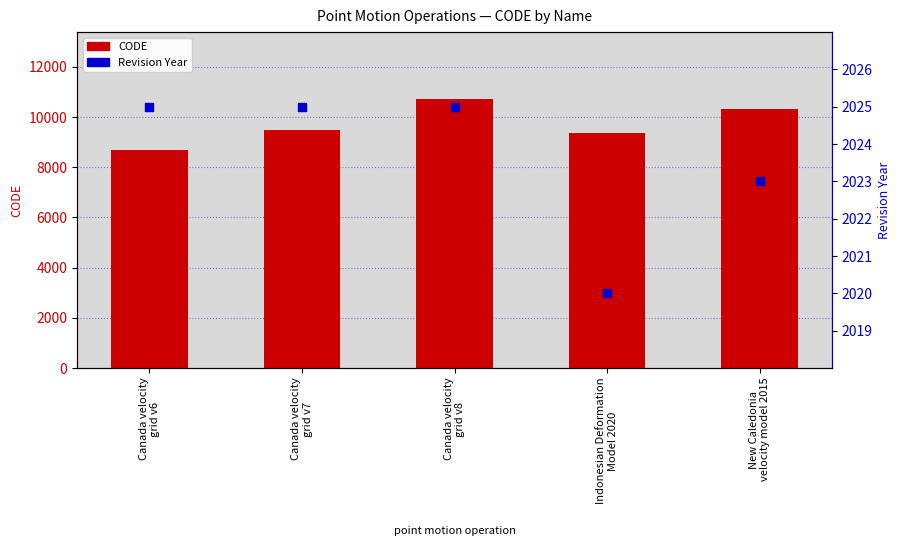

Which series has the widest spread of Y values?

CODE